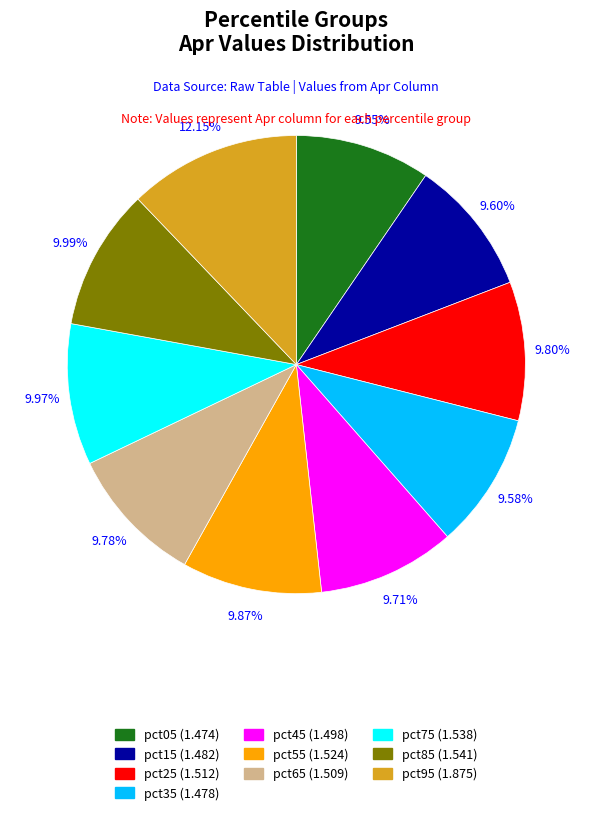

To the nearest percent, what is the average slice percentage?

10%